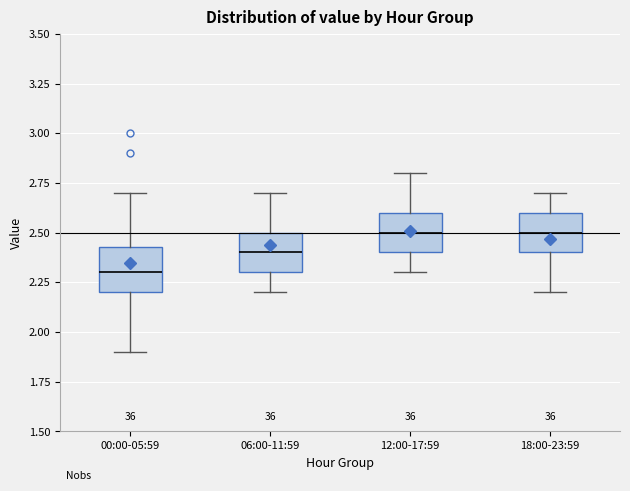

Reading left to right, transcribe this box plot: for each box, give where its median line is, the range the box spans, and where its two whiskers end, as read against the y-axis. The values are not printed on the chart, so give them approximately, as read against the axis.

00:00-05:59: median 2.30, box 2.20 to 2.45, whiskers 1.90 to 2.70
06:00-11:59: median 2.40, box 2.30 to 2.50, whiskers 2.20 to 2.70
12:00-17:59: median 2.50, box 2.40 to 2.60, whiskers 2.30 to 2.80
18:00-23:59: median 2.50, box 2.40 to 2.60, whiskers 2.20 to 2.70